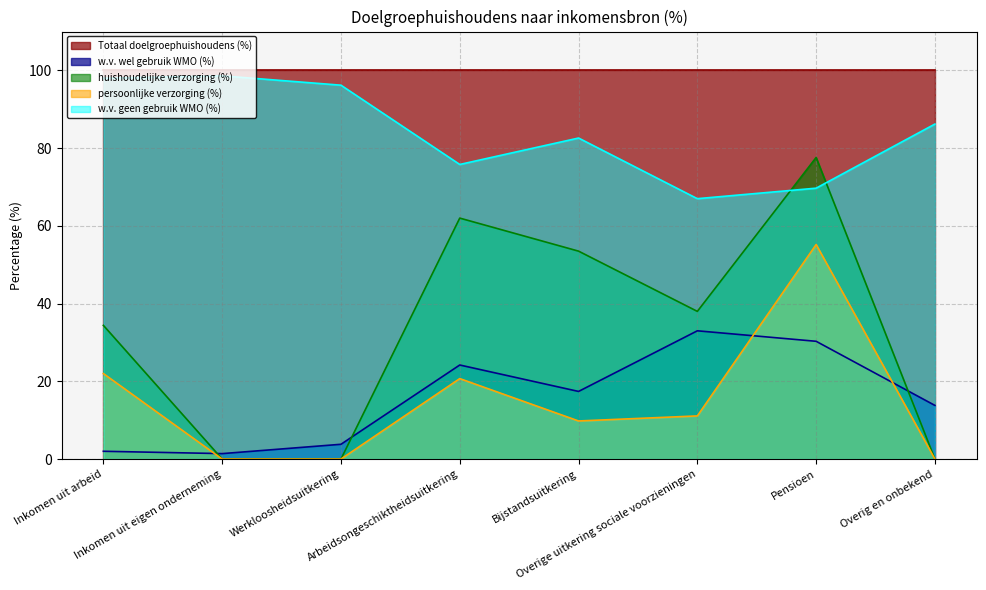

At which category is the sum across all series the highest?

Pensioen